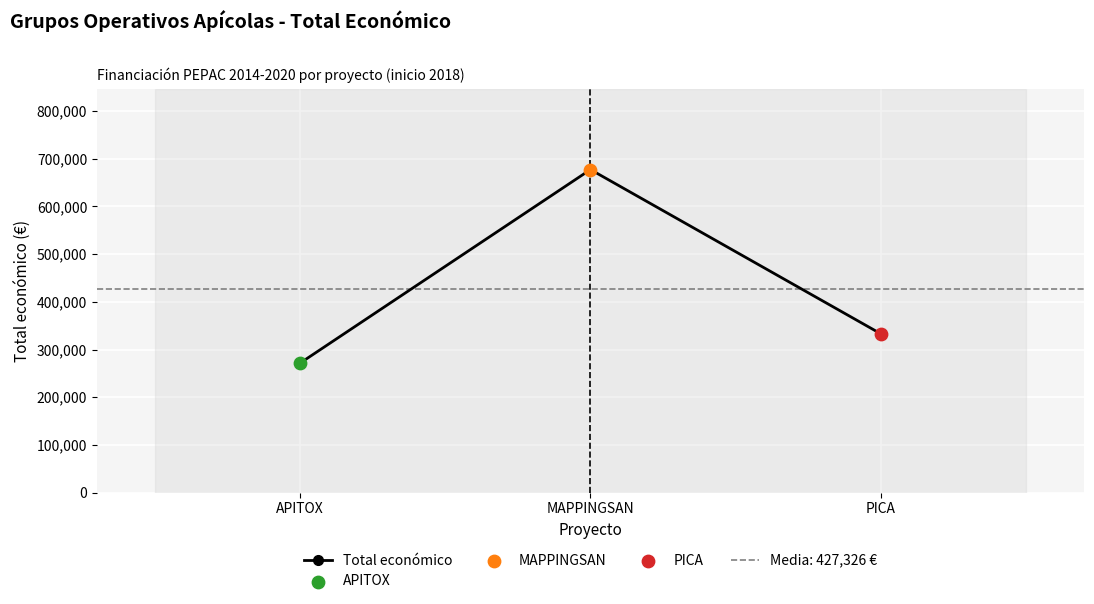

What is the change in value from APITOX to PICA?

+61449